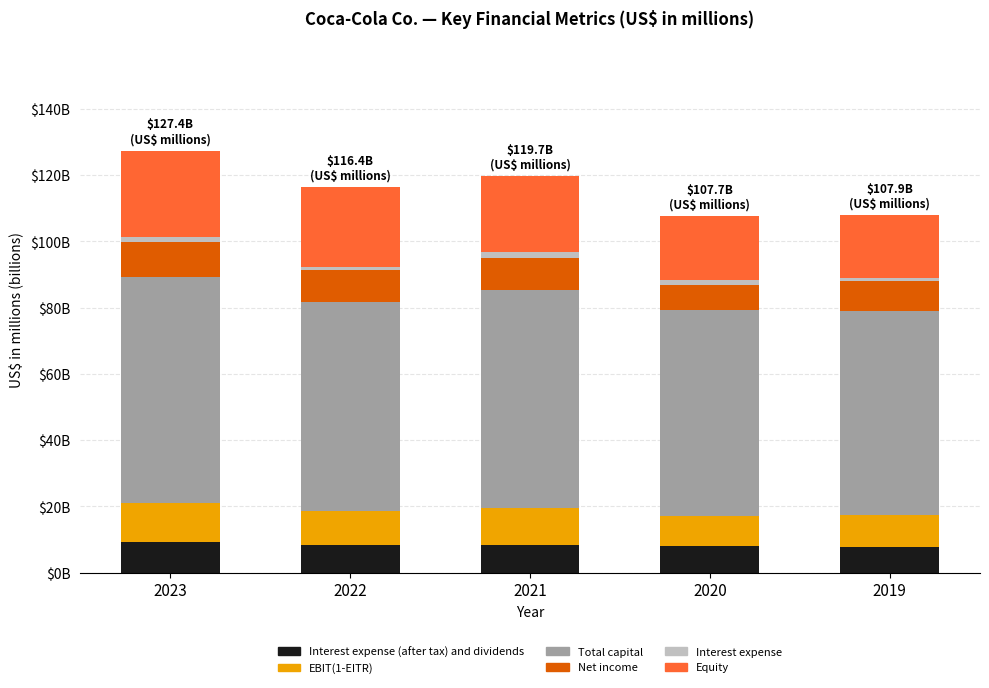

List the labels in order of Net income value, smallest first.

2020, 2019, 2022, 2021, 2023